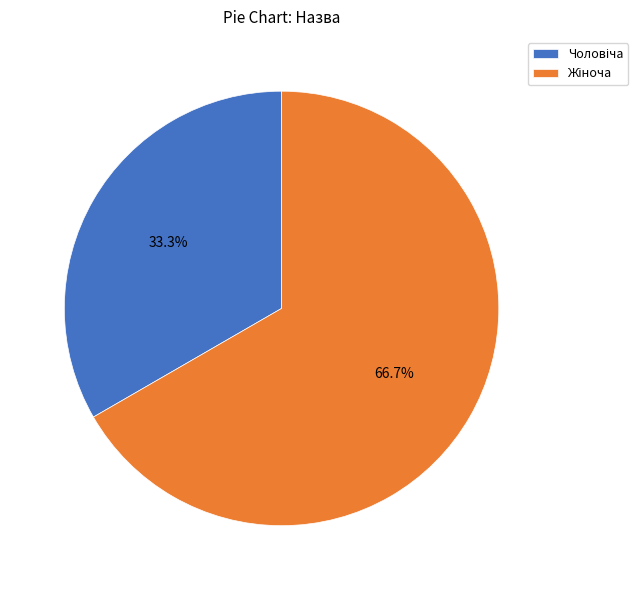

Count the number of slices in the pie.

2